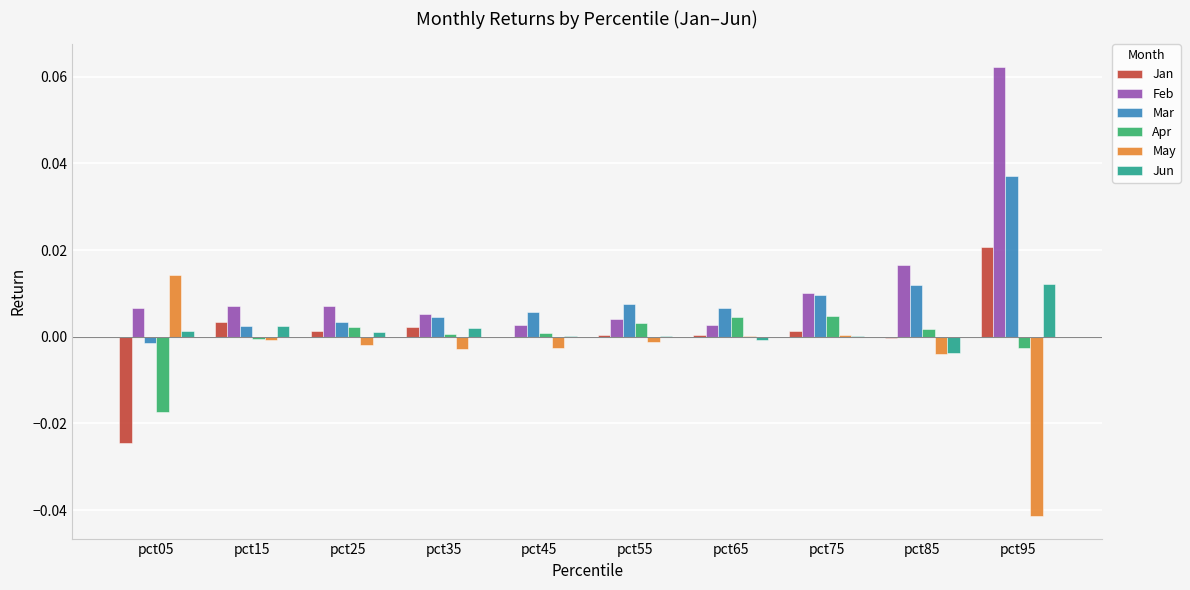

Is the value of Mar at pct75 greater than the value of Jan at pct05?

Yes